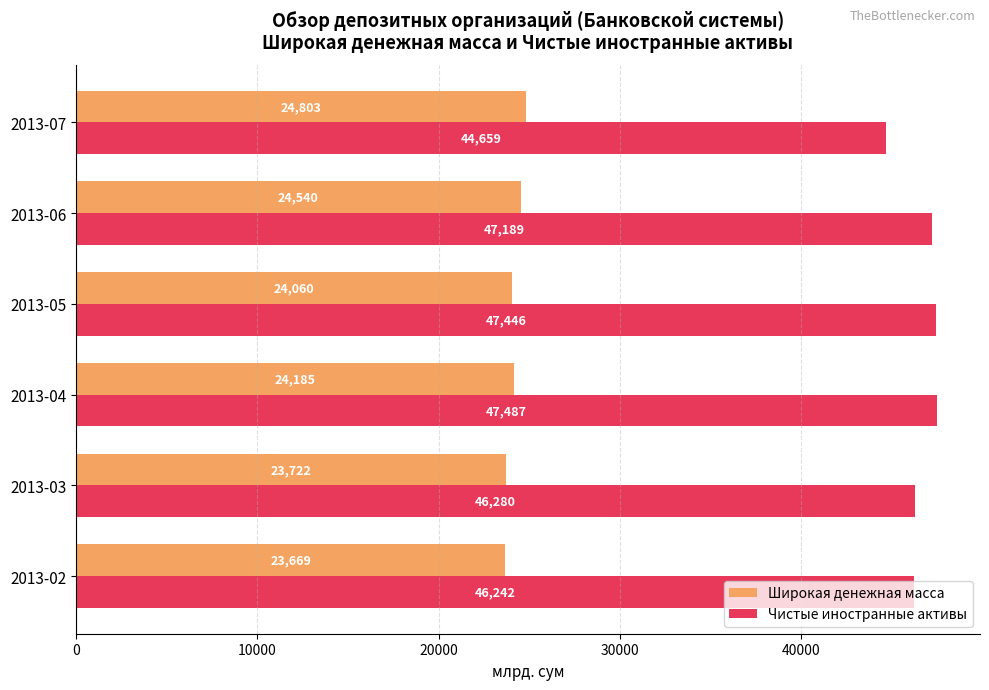

What is the sum of all Чистые иностранные активы values?

279301.8